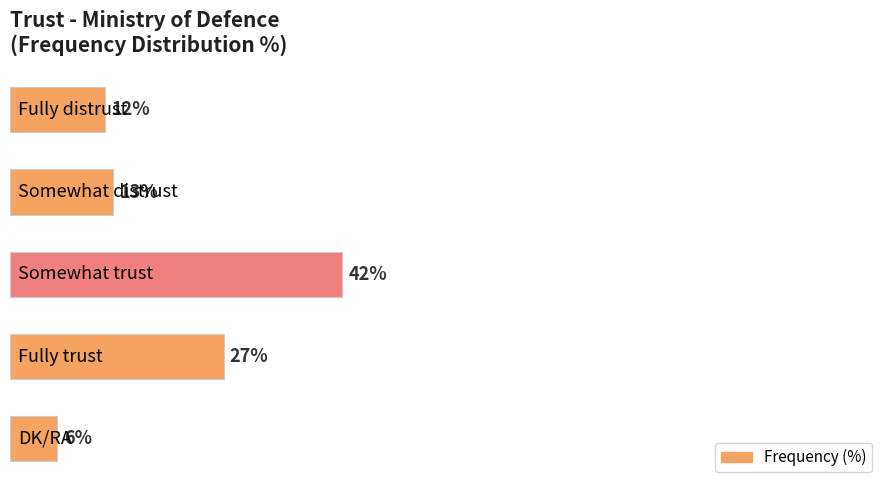

Does the chart contain stacked bars?

No